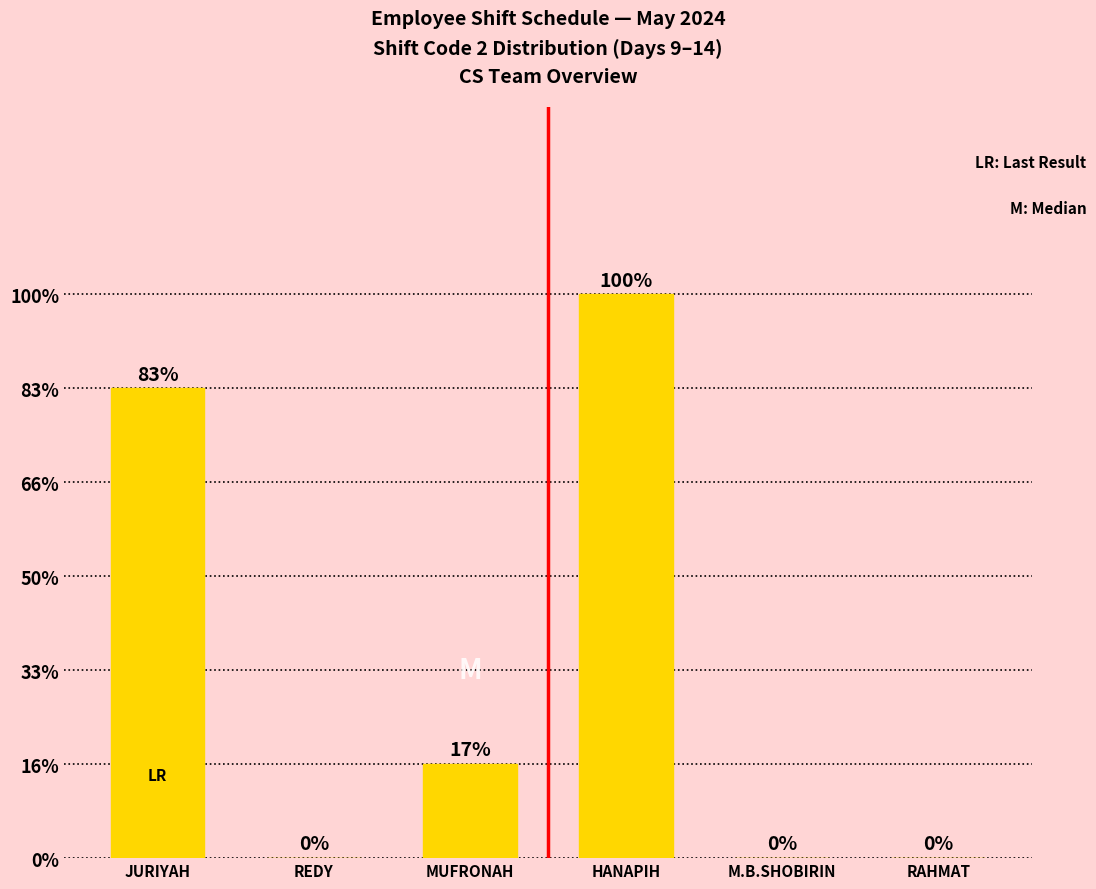

Rank the categories by value from lowest to highest.

REDY, M.B.SHOBIRIN, RAHMAT, MUFRONAH, JURIYAH, HANAPIH